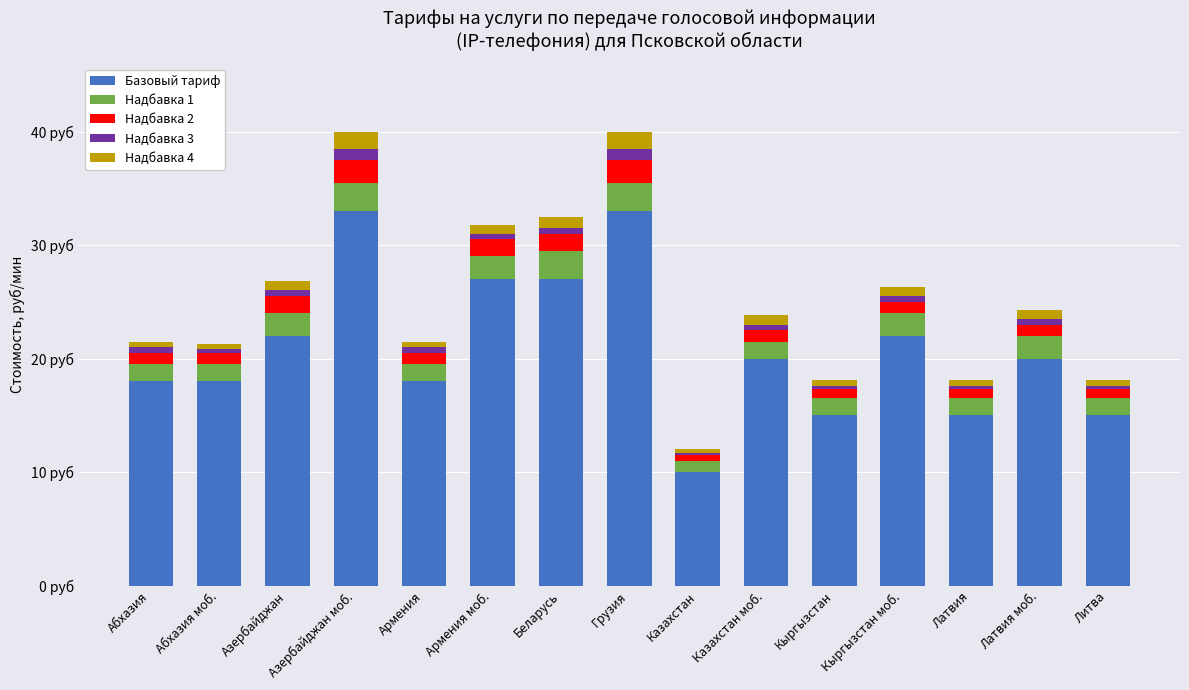

Which series changed the most between Кыргызстан and Литва?

Базовый тариф